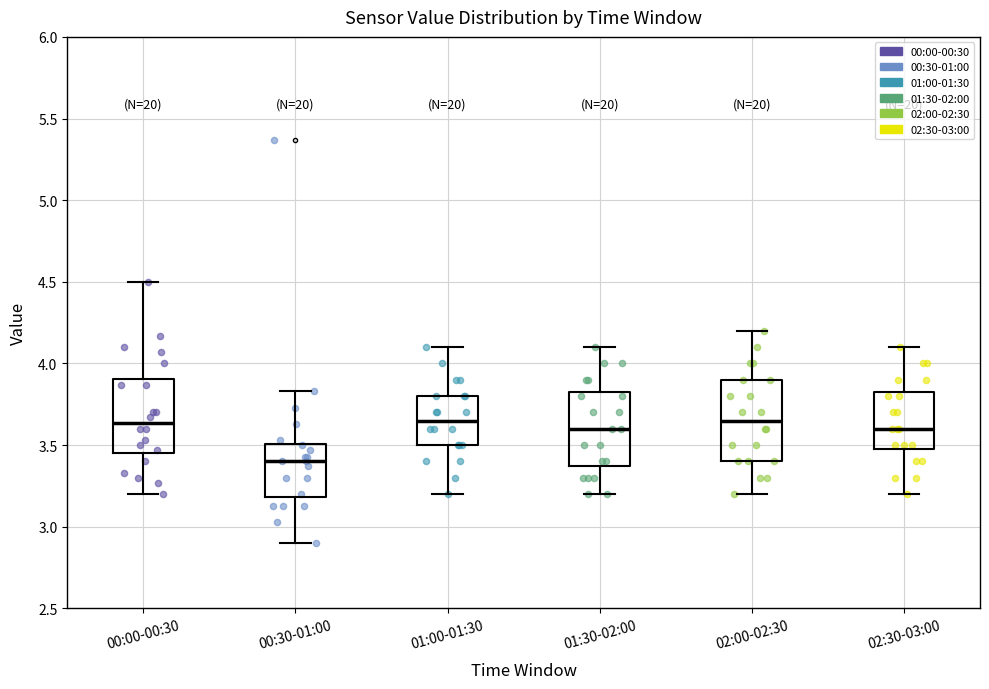

Where is the lower edge of the box for 02:30-03:00 on the y-axis? The values are not printed on the chart, so give them approximately, as read against the axis.

3.50